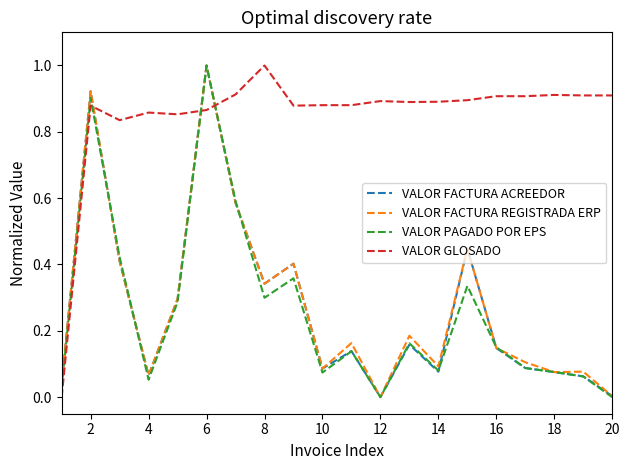

How many intersections are there between VALOR GLOSADO and VALOR PAGADO POR EPS?

3